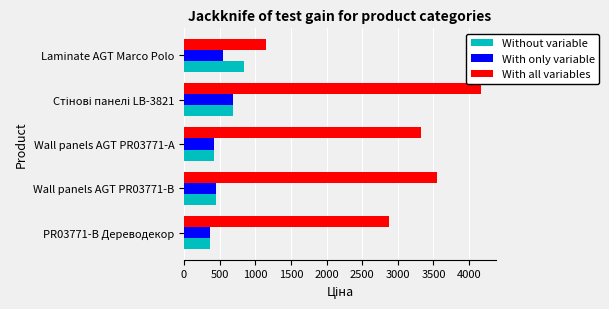

At Laminate AGT Marco Polo, list the series in order from smallest to largest.

With only variable, Without variable, With all variables